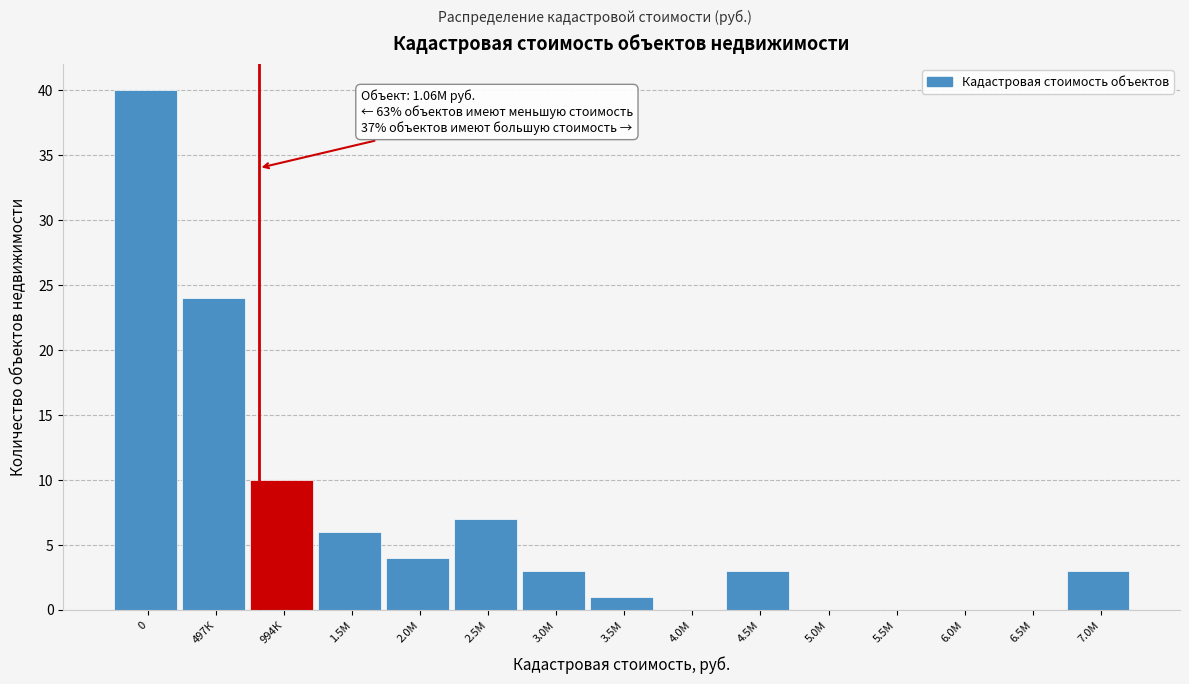

Reading left to right, transcribe all the data shown in this chart.

0=40	497К=24	994К=10	1.5М=6	2.0М=4	2.5М=7	3.0М=3	3.5М=1	4.0М=0	4.5М=3	5.0М=0	5.5М=0	6.0М=0	6.5М=0	7.0М=3